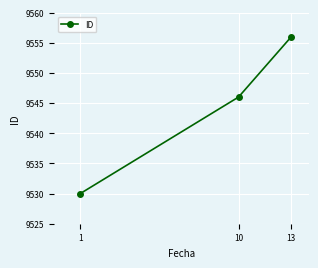

Reading left to right, list all the values displayed in this chart.

1=9530	10=9546	13=9556